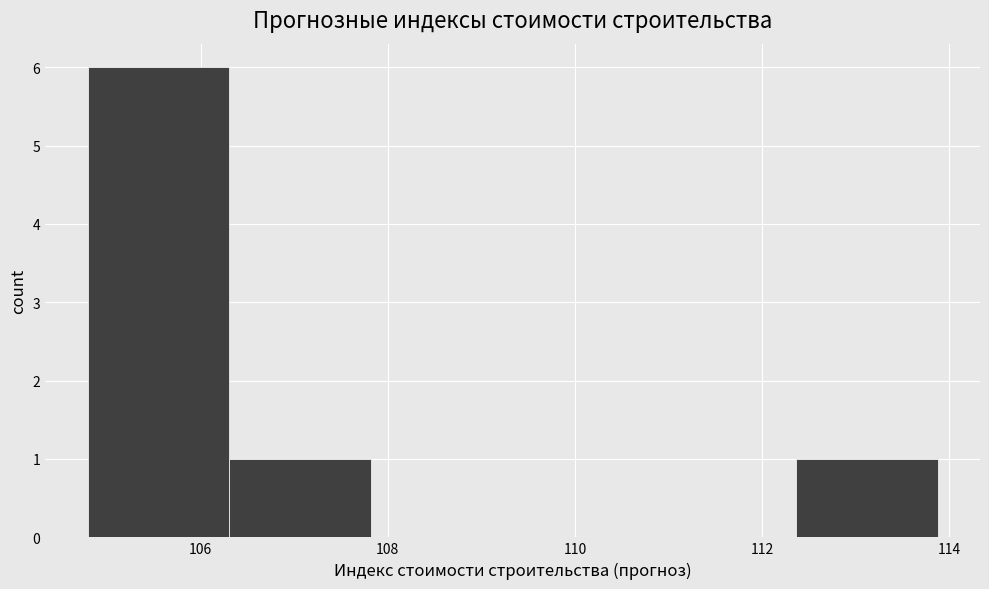

Reading left to right, transcribe this chart: for each bar, give the range it covers on the x-axis and its height. Neither the bar edges nor the heights are printed on the chart, so give them approximately, as read against the axes.

104.8 to 106.4: 6
106.4 to 107.8: 1
107.8 to 109.4: 0
109.4 to 110.8: 0
110.8 to 112.4: 0
112.4 to 113.8: 1